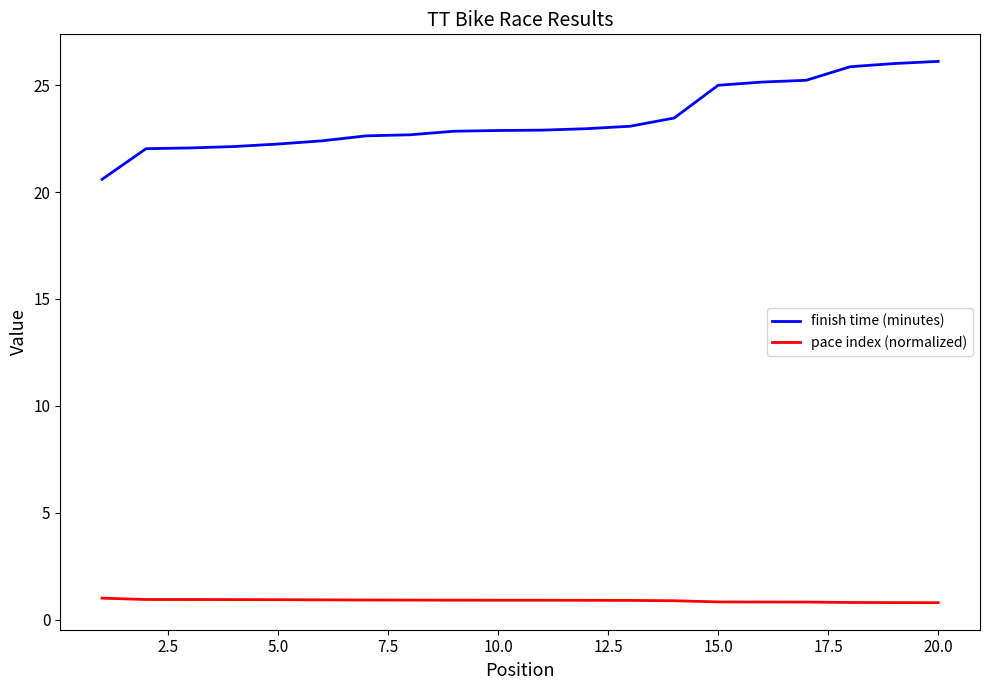

What are all the series names shown in the legend?

finish time (minutes), pace index (normalized)